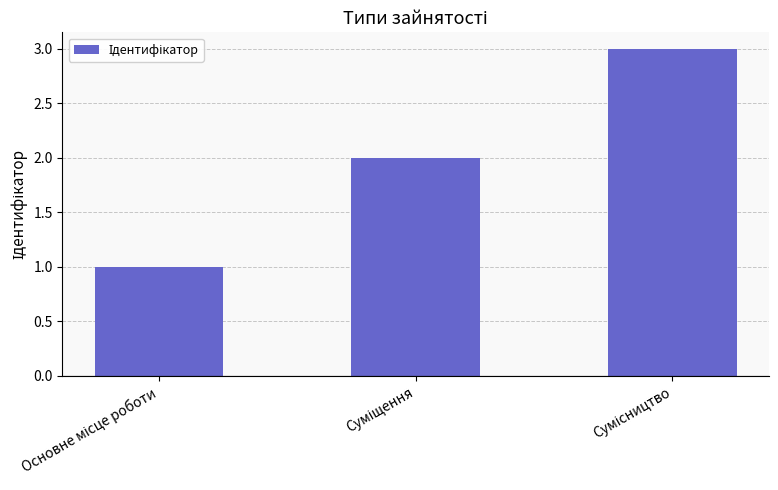

What is the maximum value shown in the chart?

3